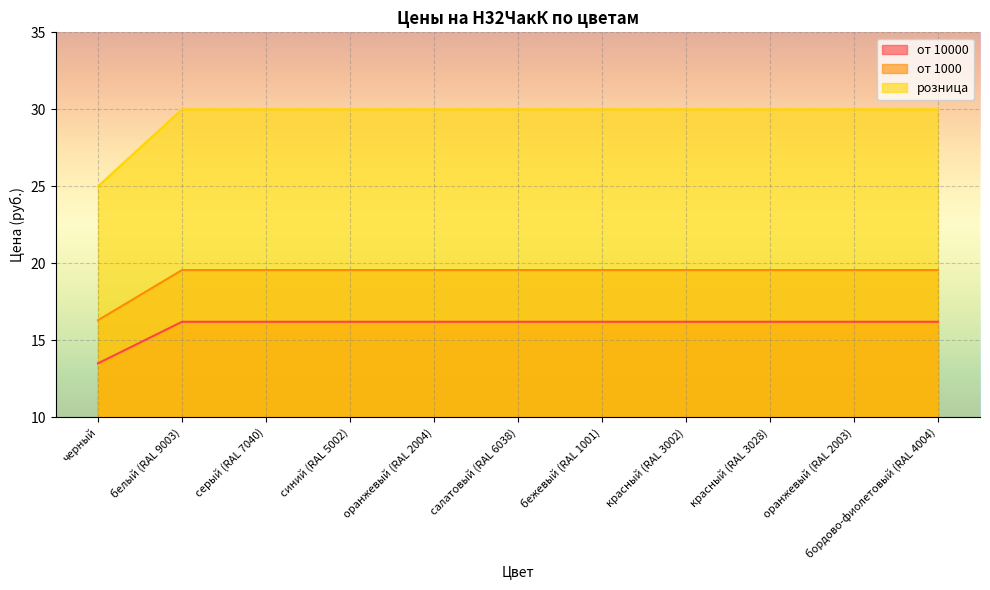

How many от 1000 values are between 30 and 31?

10